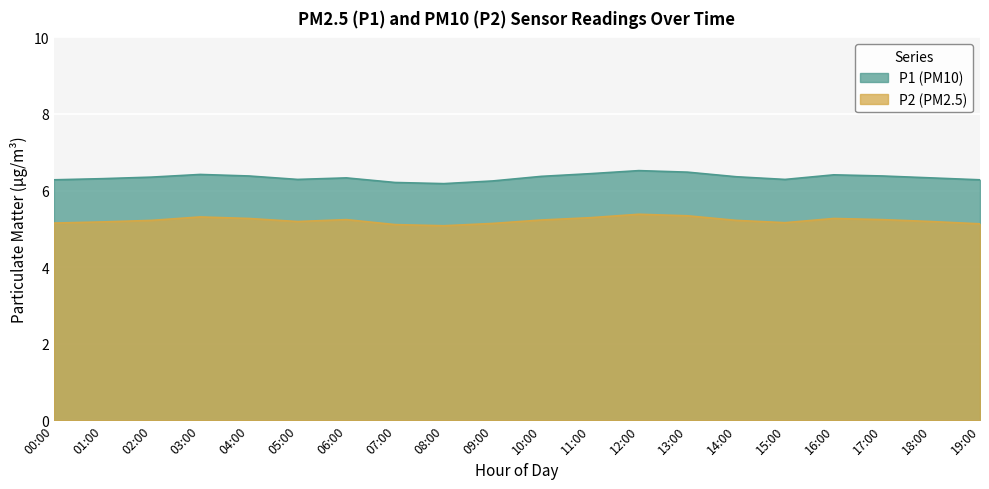

Is it true that P2 equals 2.4 at 17:00?

False